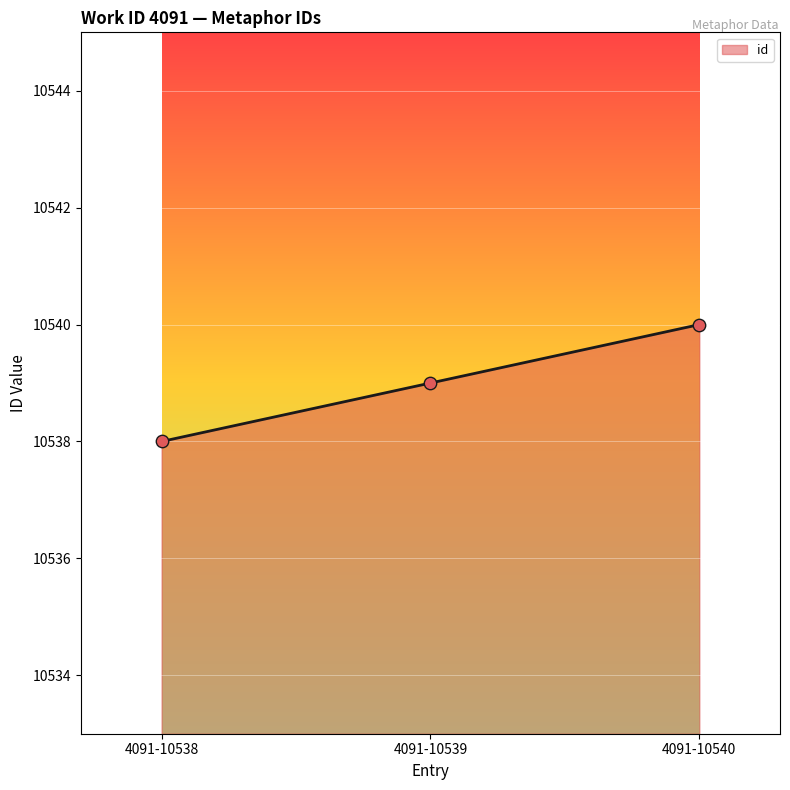

What is the change in value from 4091-10539 to 4091-10540?

+1